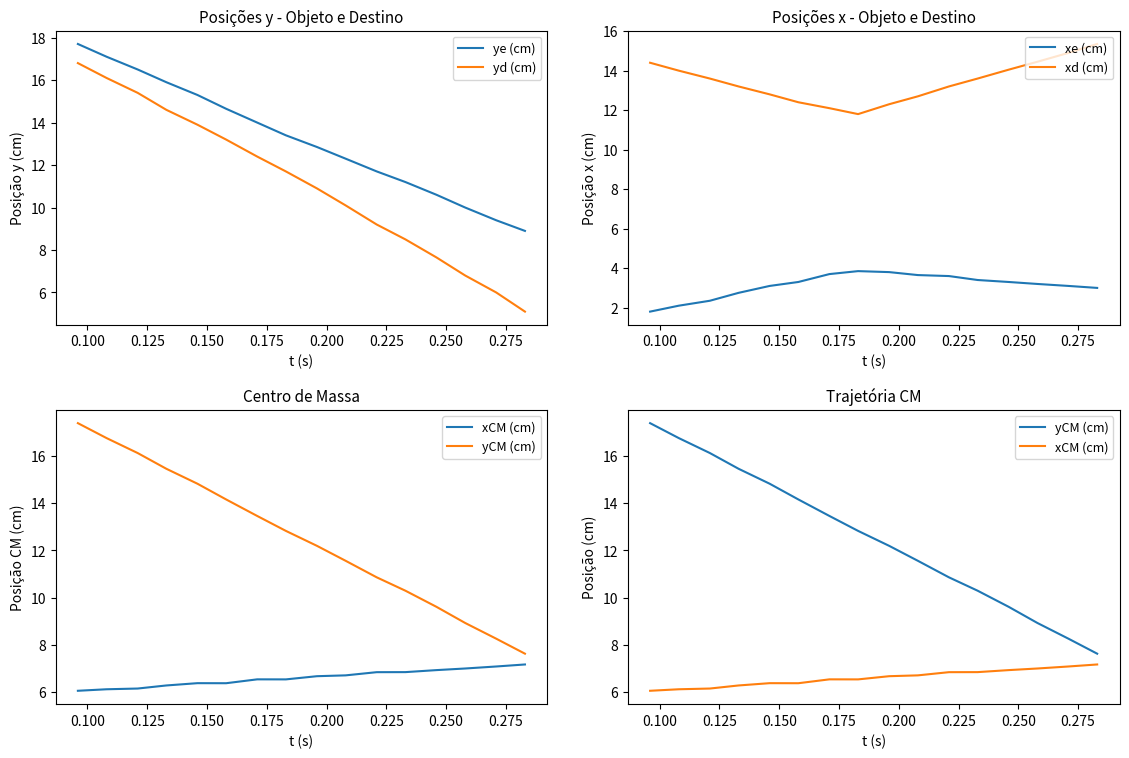

What is the lowest value of the yd (cm) series?

5.1